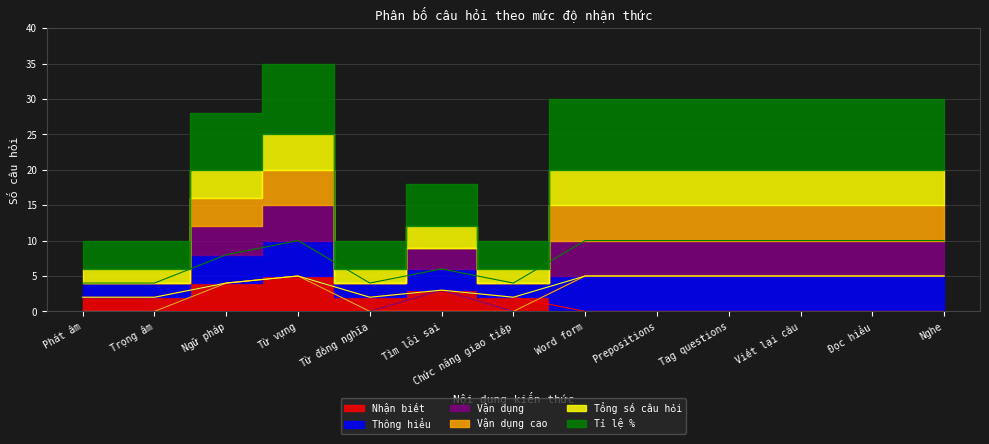

What is the label of the 5th point from the right?

Prepositions